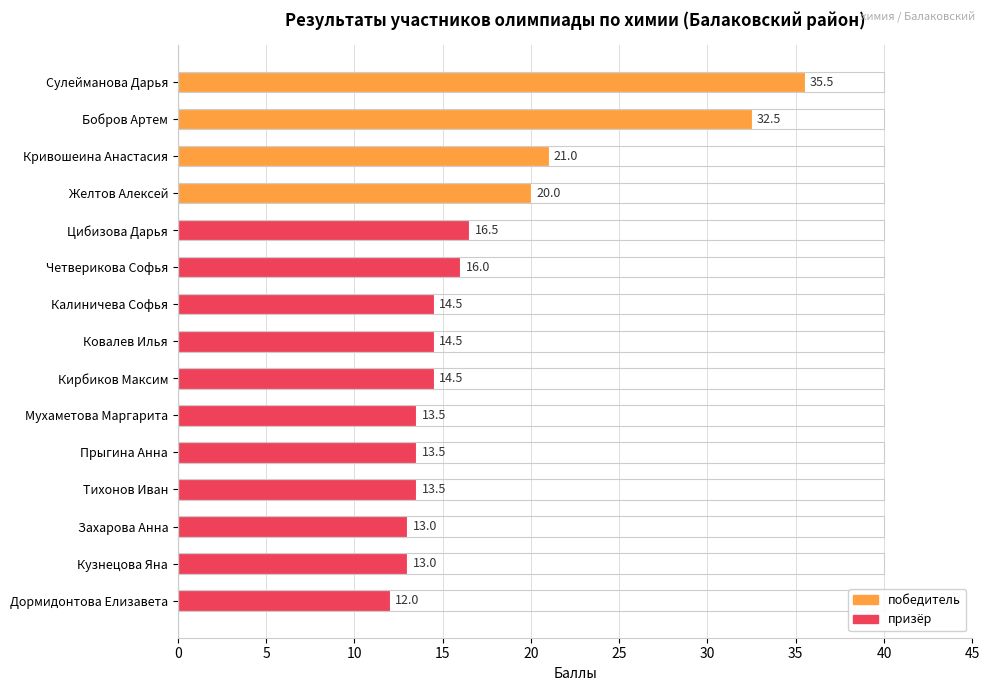

Does the chart contain any negative values?

No